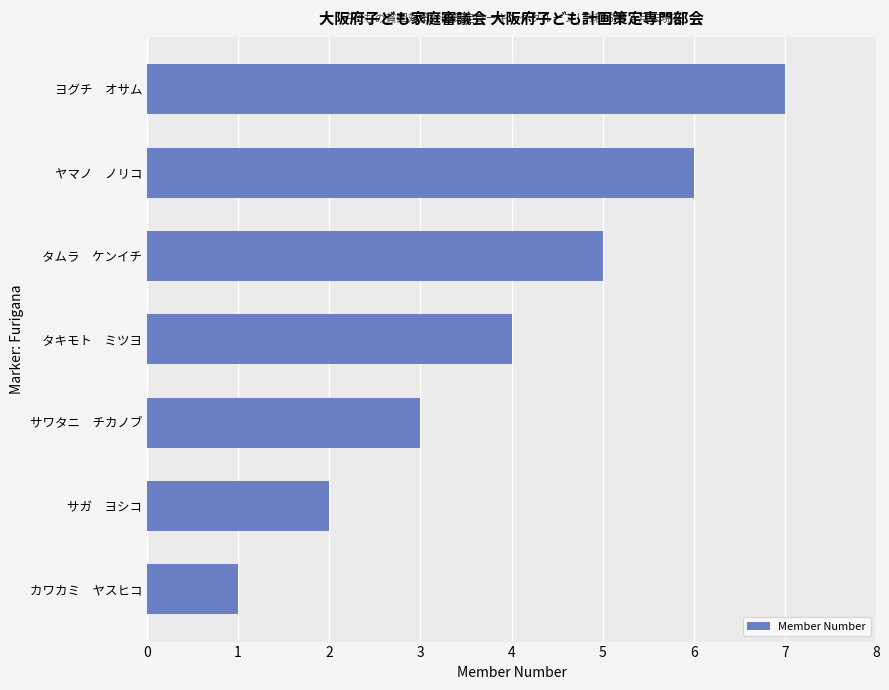

List the labels in order of value, smallest first.

カワカミ　ヤスヒコ, サガ　ヨシコ, サワタニ　チカノブ, タキモト　ミツヨ, タムラ　ケンイチ, ヤマノ　ノリコ, ヨグチ　オサム